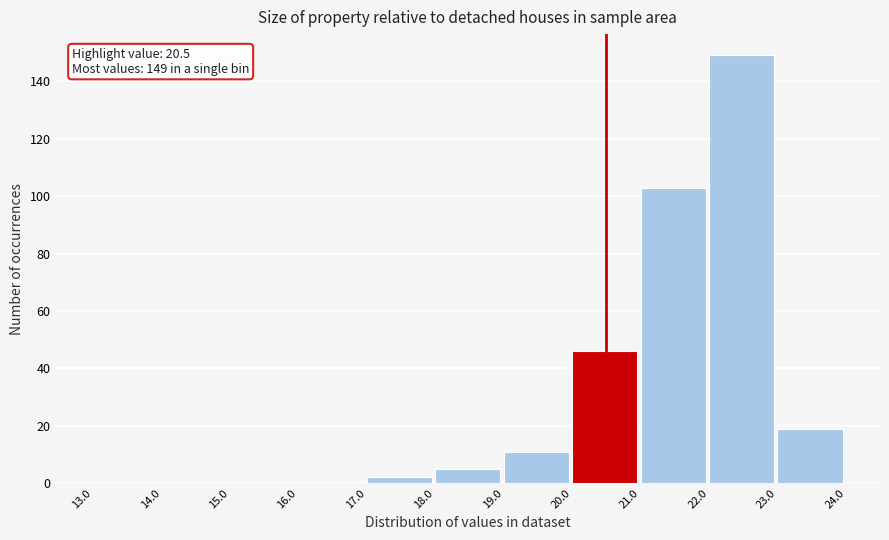

Which range on the x-axis has the tallest bar?

22.0 to 23.0